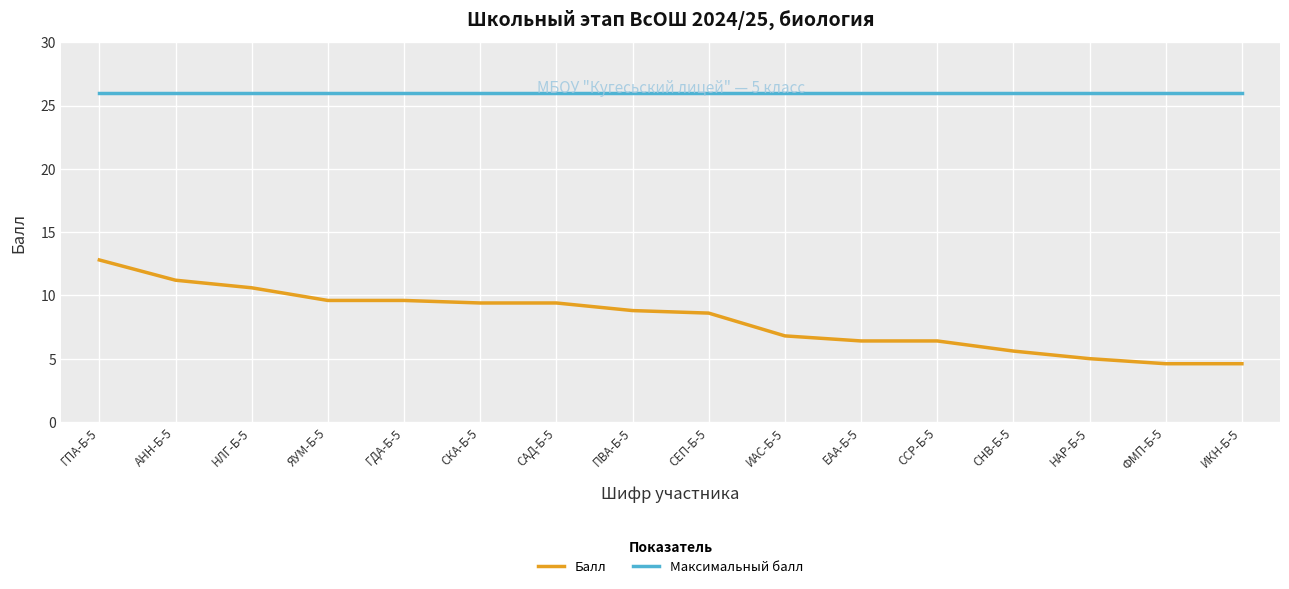

What is the smallest value displayed?

4.6